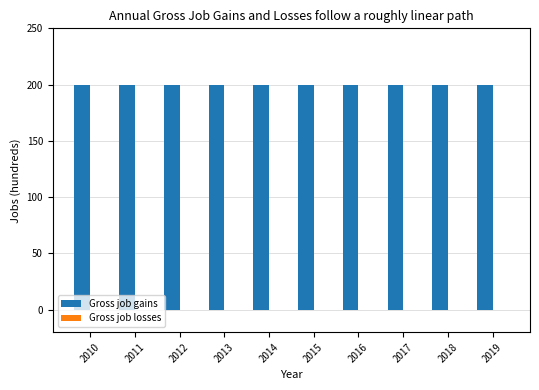

At which label is Gross job losses closest to 0?

2010